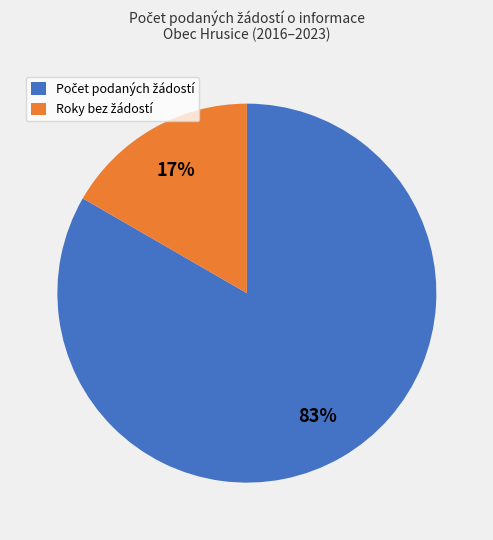

Does any single category account for the majority?

Yes